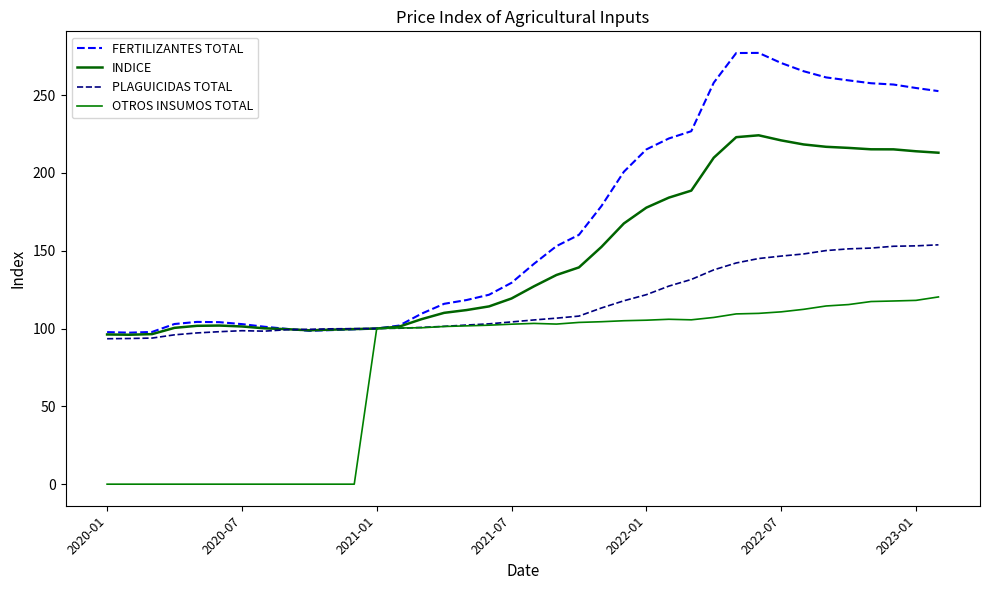

How many lines are shown in the chart?

4